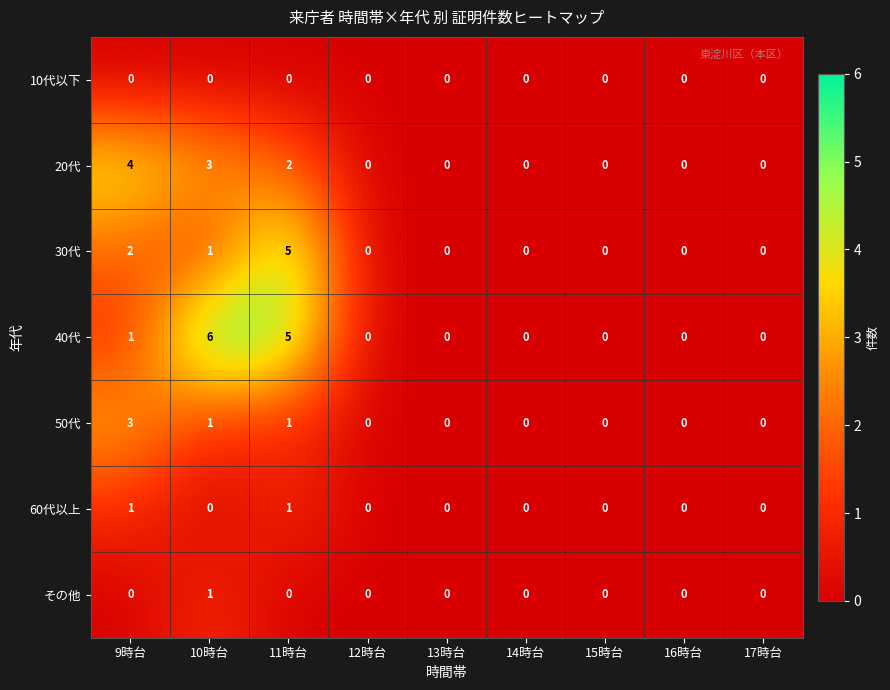

The value of その他 at 15時台 is 0. True or false?

True